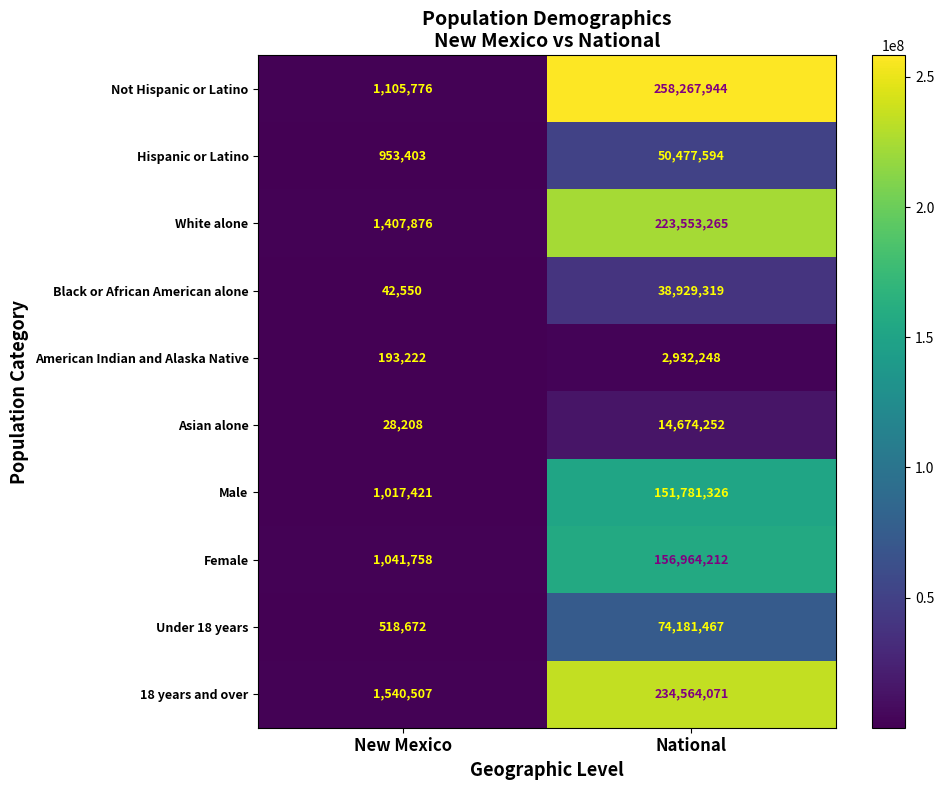

Reading left to right, what are all the values shown in this chart?

Not Hispanic or Latino: 1105776	258267944
Hispanic or Latino: 953403	50477594
White alone: 1407876	223553265
Black or African American alone: 42550	38929319
American Indian and Alaska Native: 193222	2932248
Asian alone: 28208	14674252
Male: 1017421	151781326
Female: 1041758	156964212
Under 18 years: 518672	74181467
18 years and over: 1540507	234564071